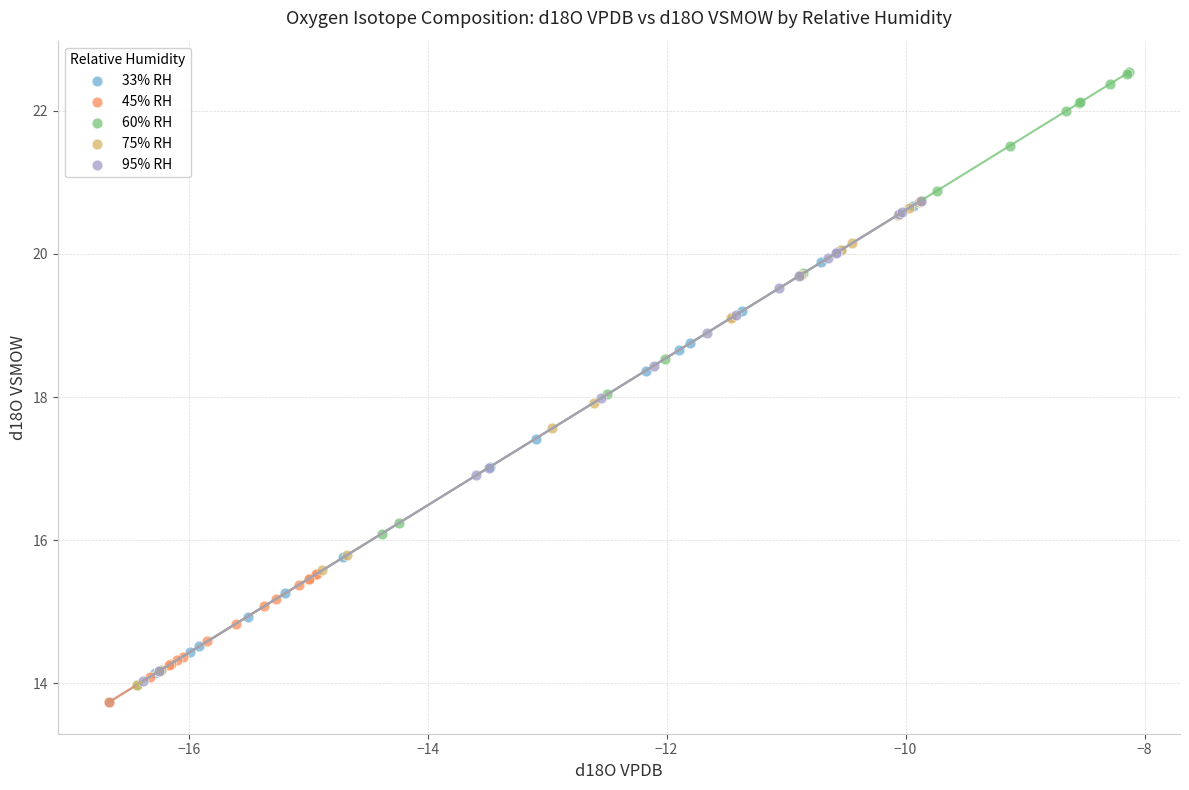

Which series has the largest Y range (max minus min)?

60% RH